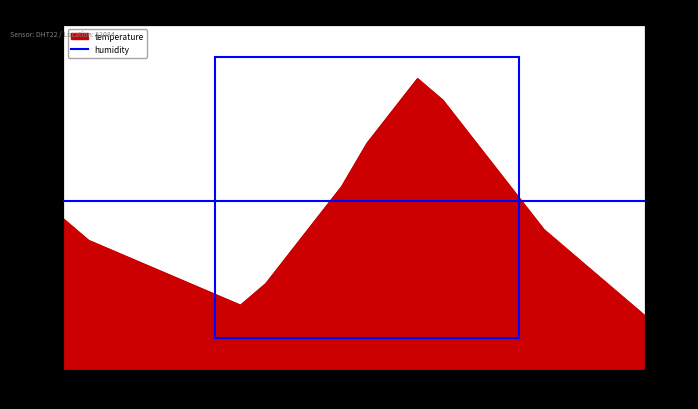

What is the maximum value for temperature?

13.4